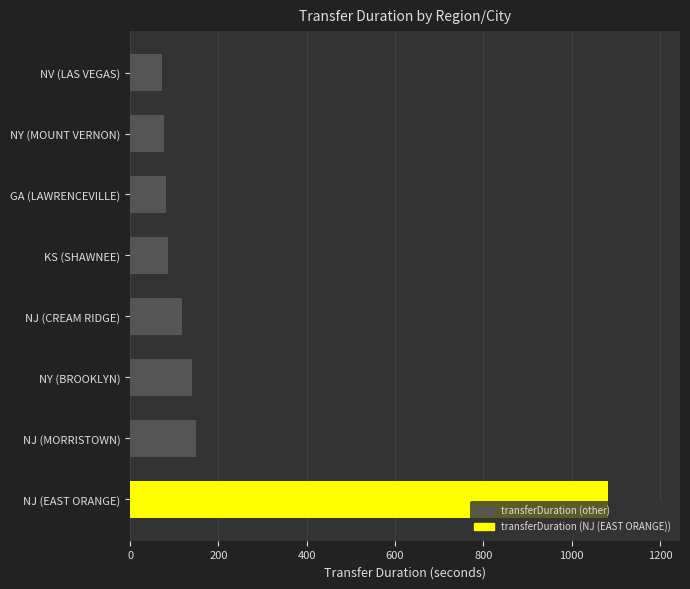

What is the change in value from NJ (EAST ORANGE) to NV (LAS VEGAS)?

-1010